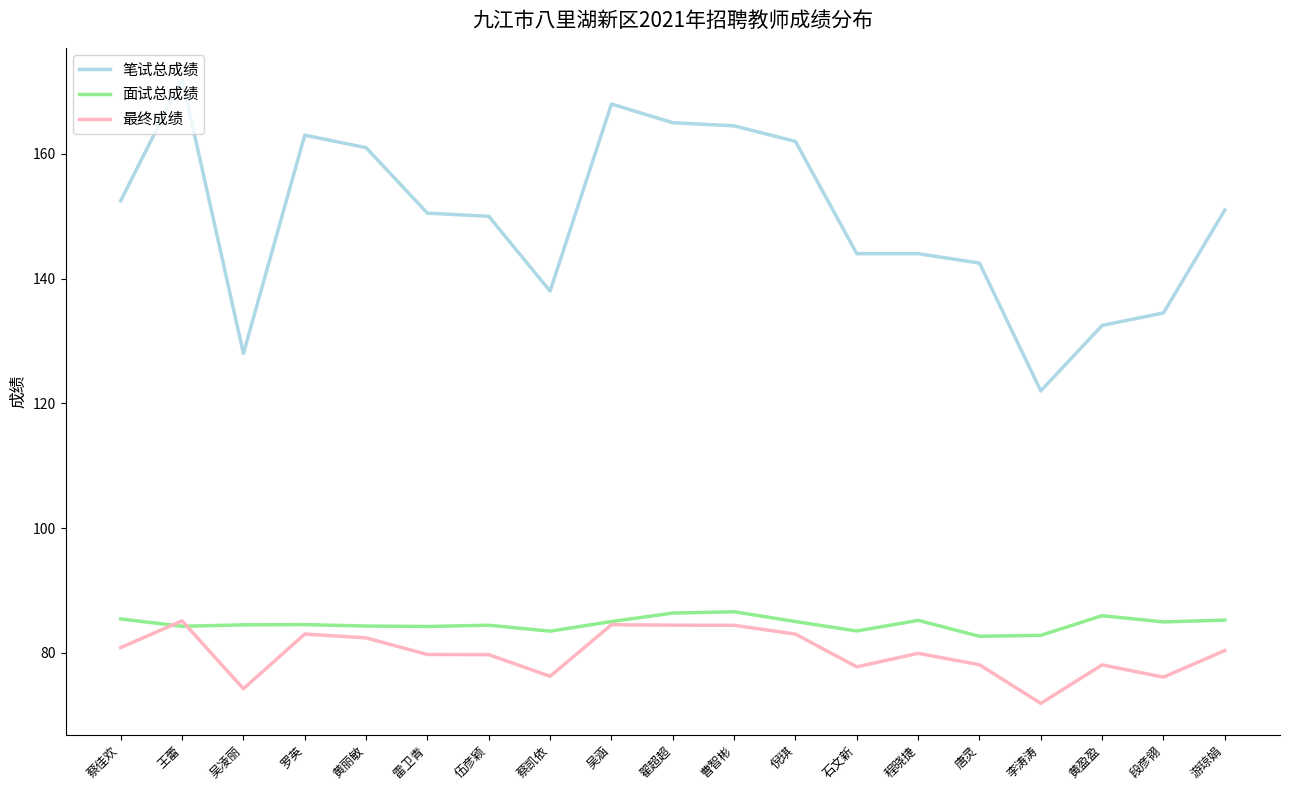

At 伍彦颖, list the series in order from largest to smallest.

笔试总成绩, 面试总成绩, 最终成绩